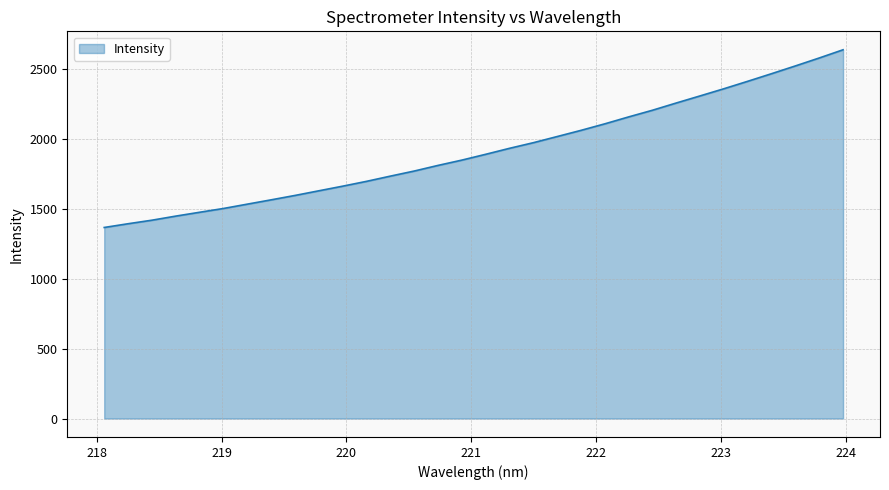

What is the difference between the maximum and minimum values?

1269.8